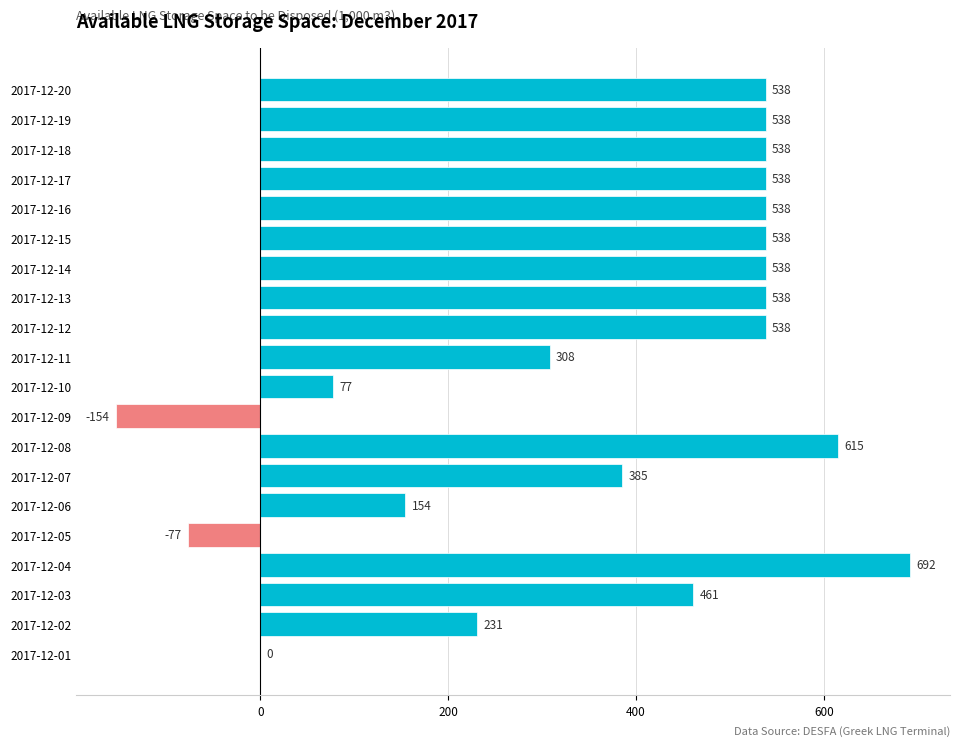

What is the approximate value at 2017-12-06?

154